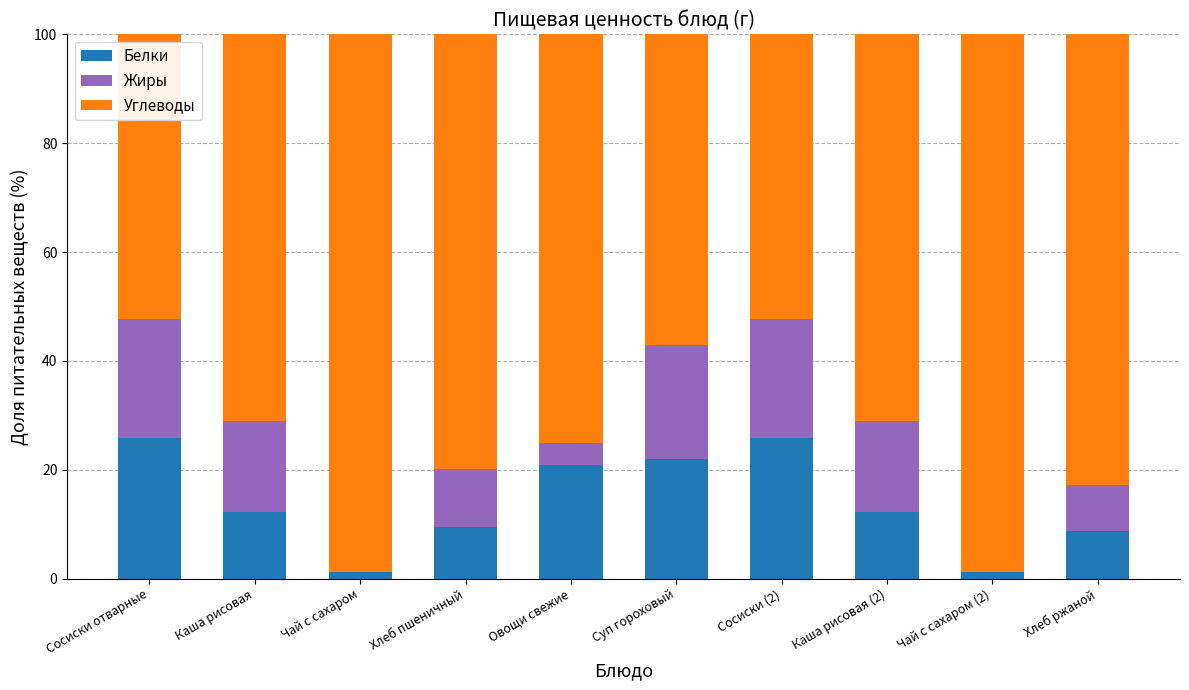

What is the highest value of the Белки series?

25.9